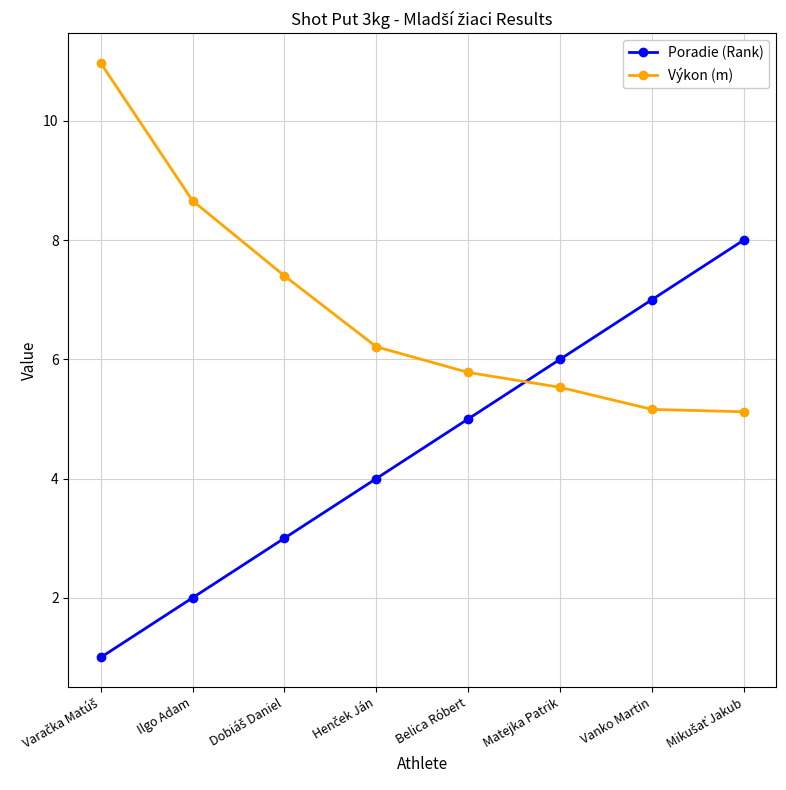

Where do Poradie (Rank) and Výkon (m) first cross each other?

Belica Róbert and Matejka Patrik